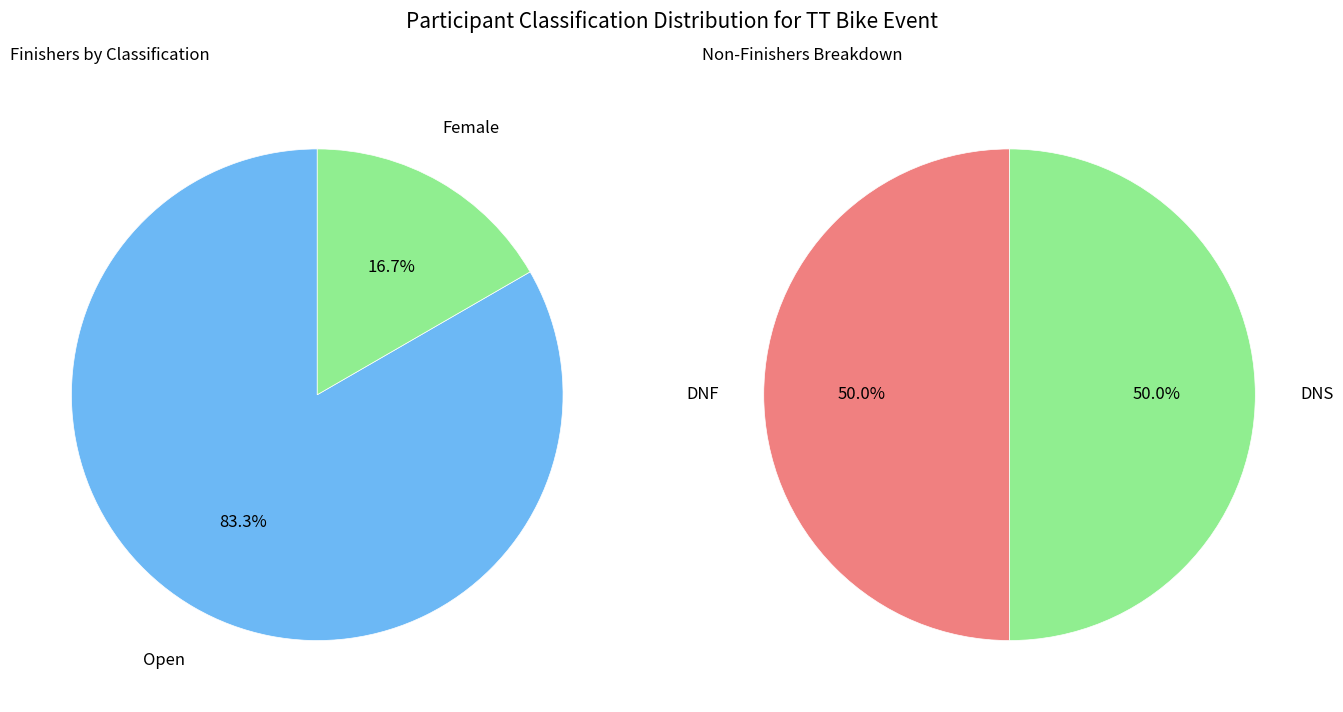

Which has a higher value, Female or Open?

Open